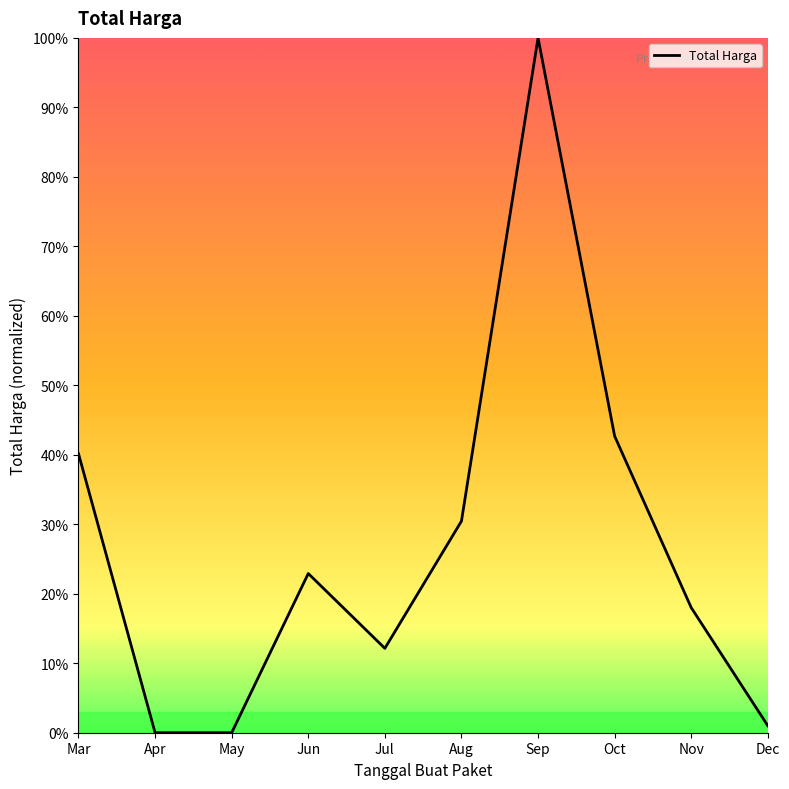

Does the chart display data point markers on the line(s)?

No